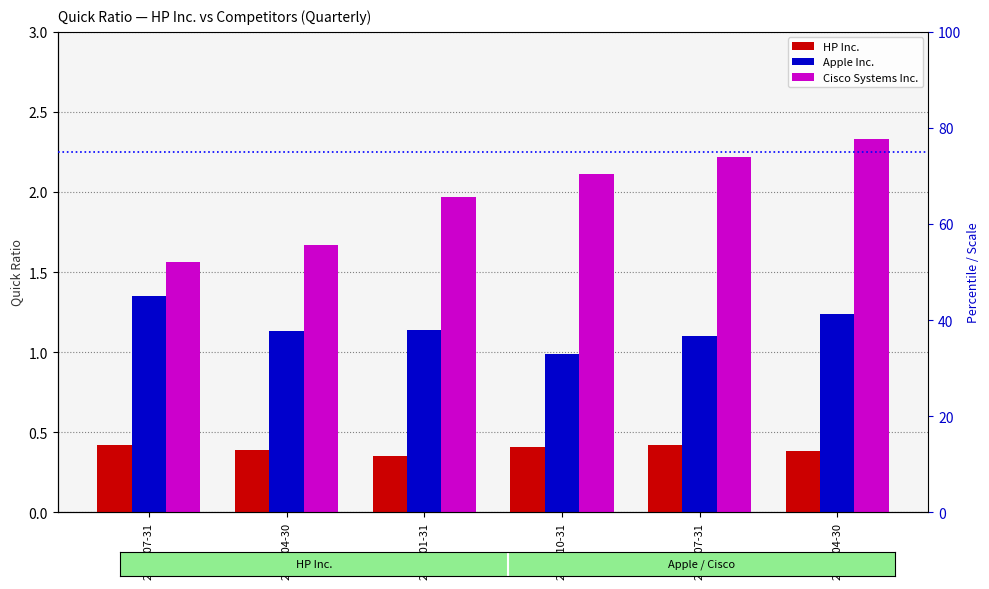

What is the difference between the highest and lowest values at 2018-07-31?

1.8